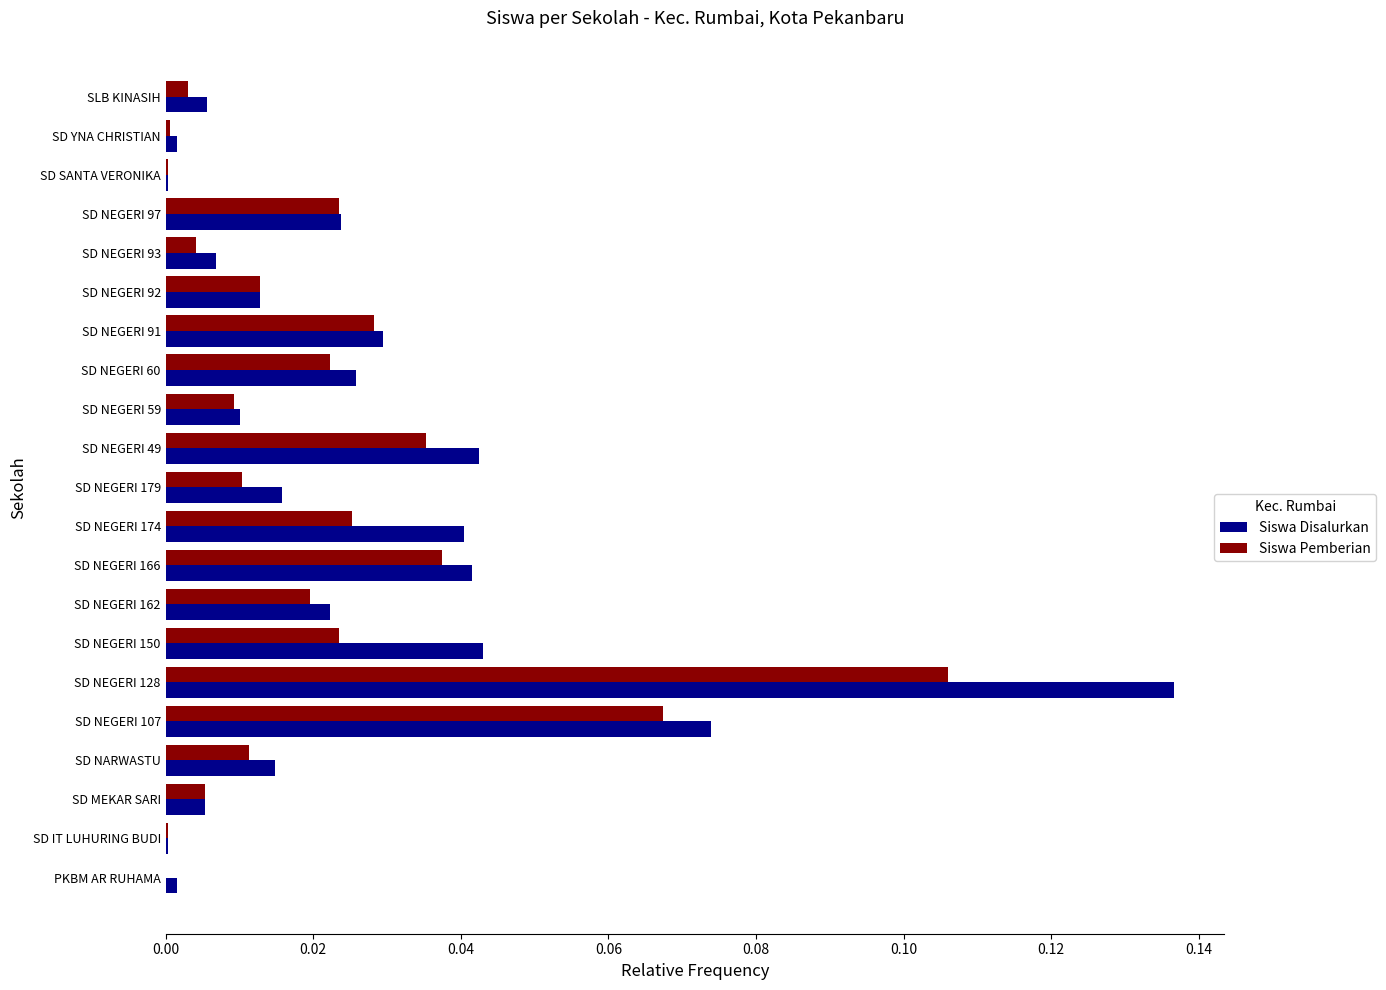

What is the sum of all Siswa Pemberian values?

0.4